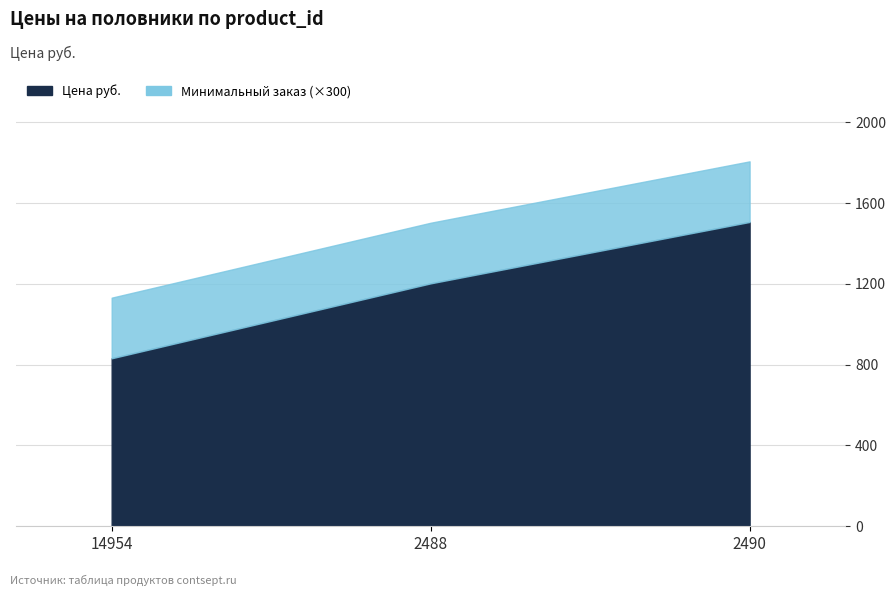

What is the label of the 2nd point from the right?

2488